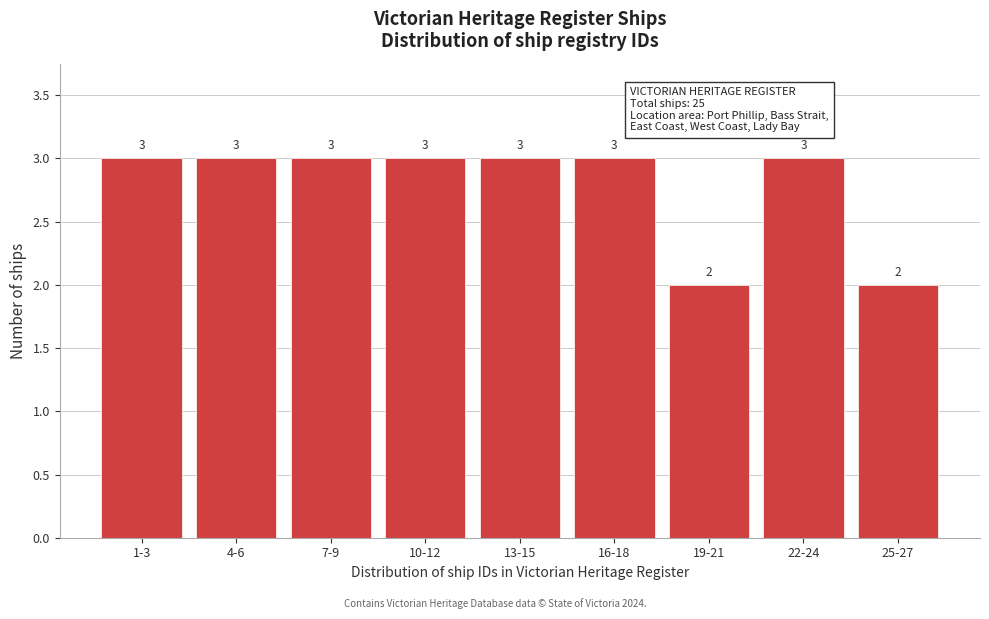

Reading left to right, extract all data points from this chart.

3	3	3	3	3	3	2	3	2